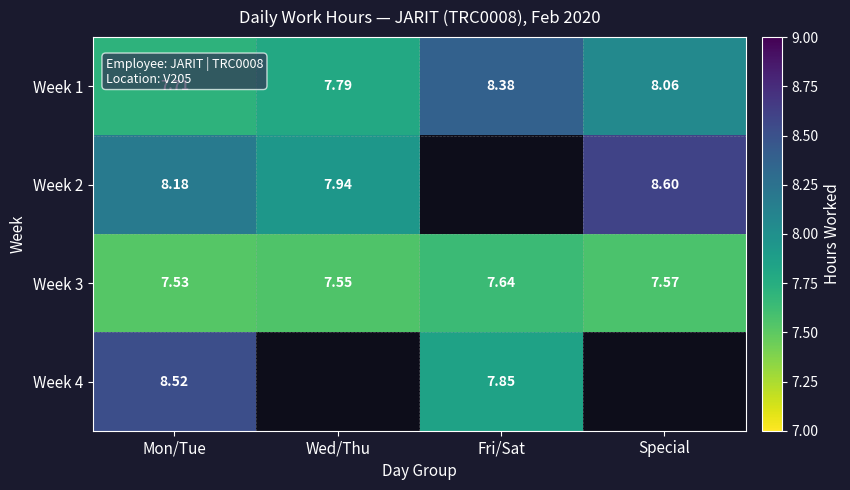

List the labels in order of Week 3 value, smallest first.

Mon/Tue, Wed/Thu, Special, Fri/Sat